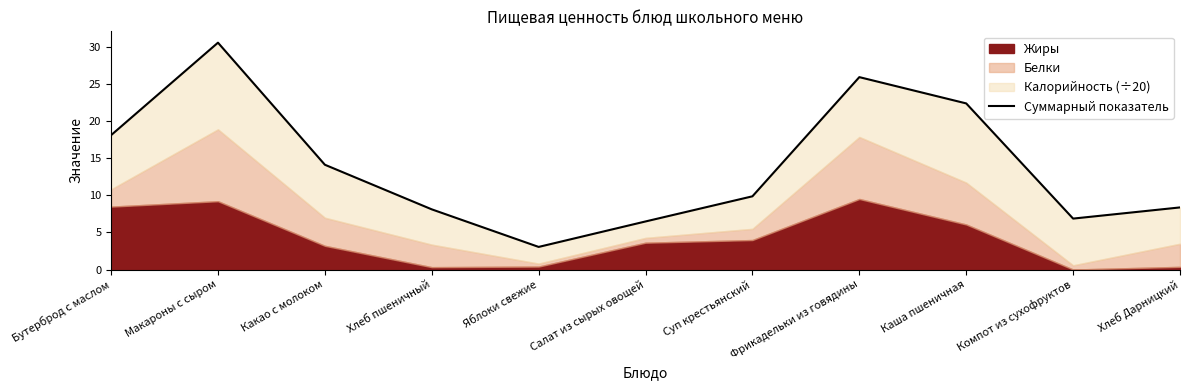

Where does the data first go above 9?

Бутерброд с маслом